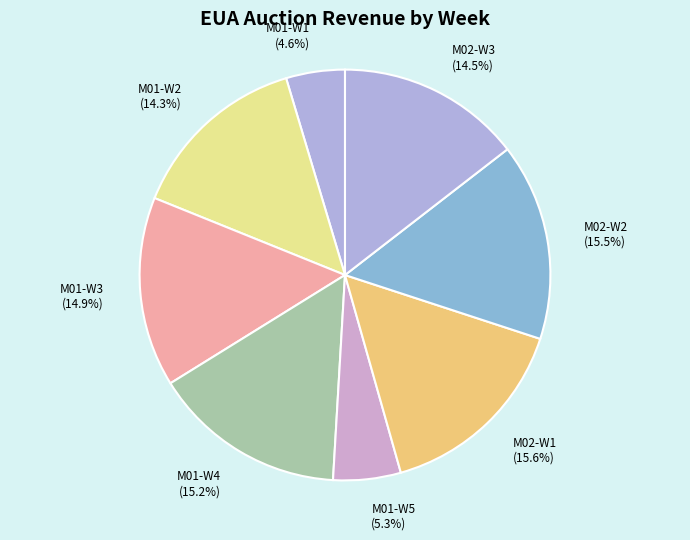

Which category has the smallest portion of the pie?

M01-W1 (4.6%)